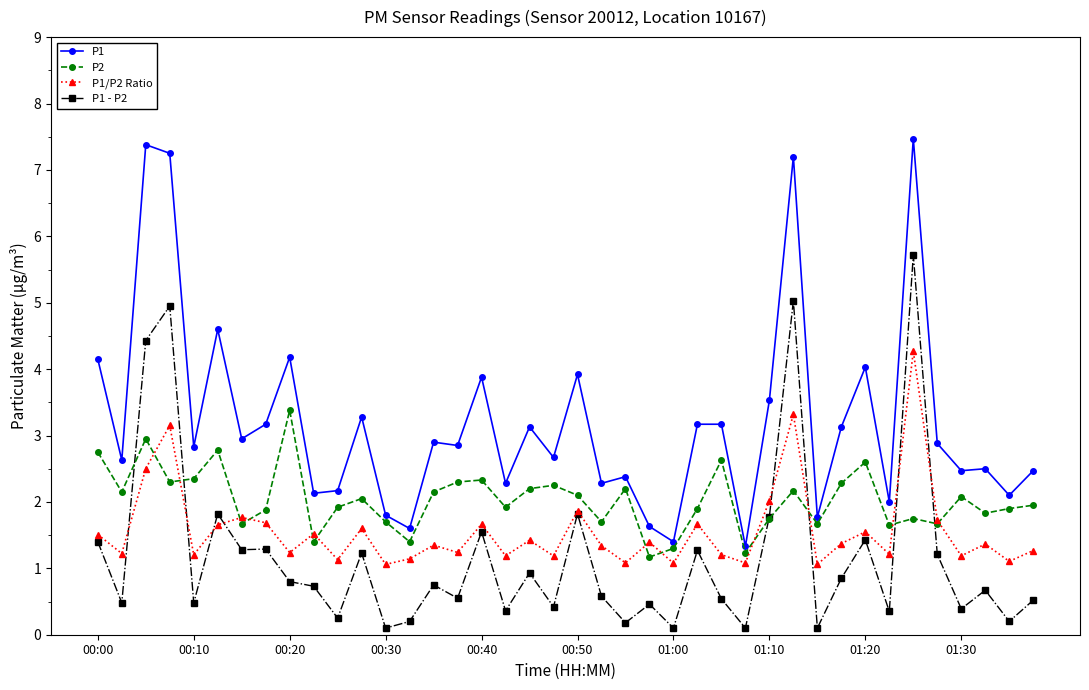

What is the value of the P1 point at the 26th from the left?

3.2